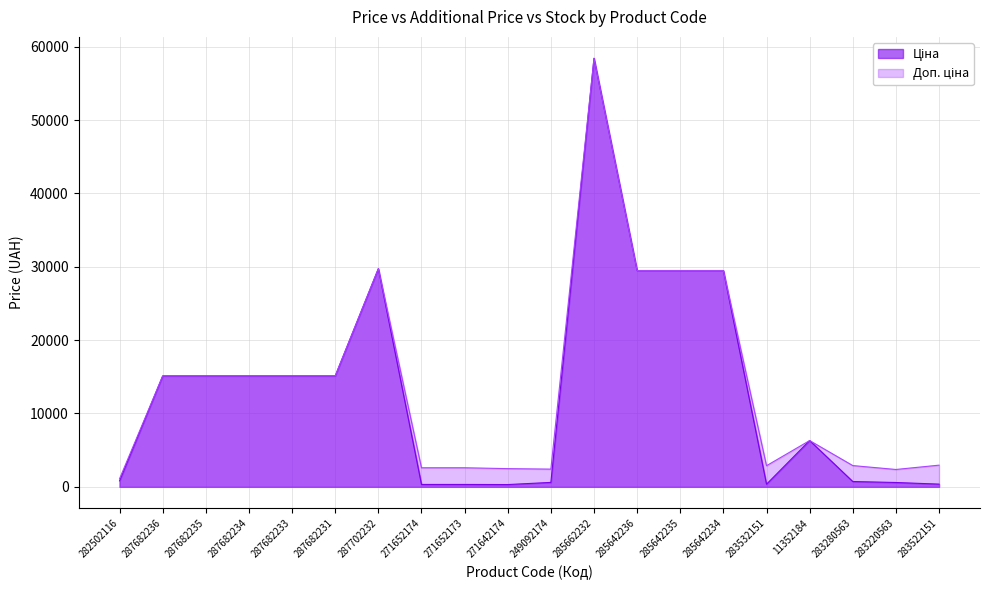

How many interior local peaks does the Доп. ціна series have?

3